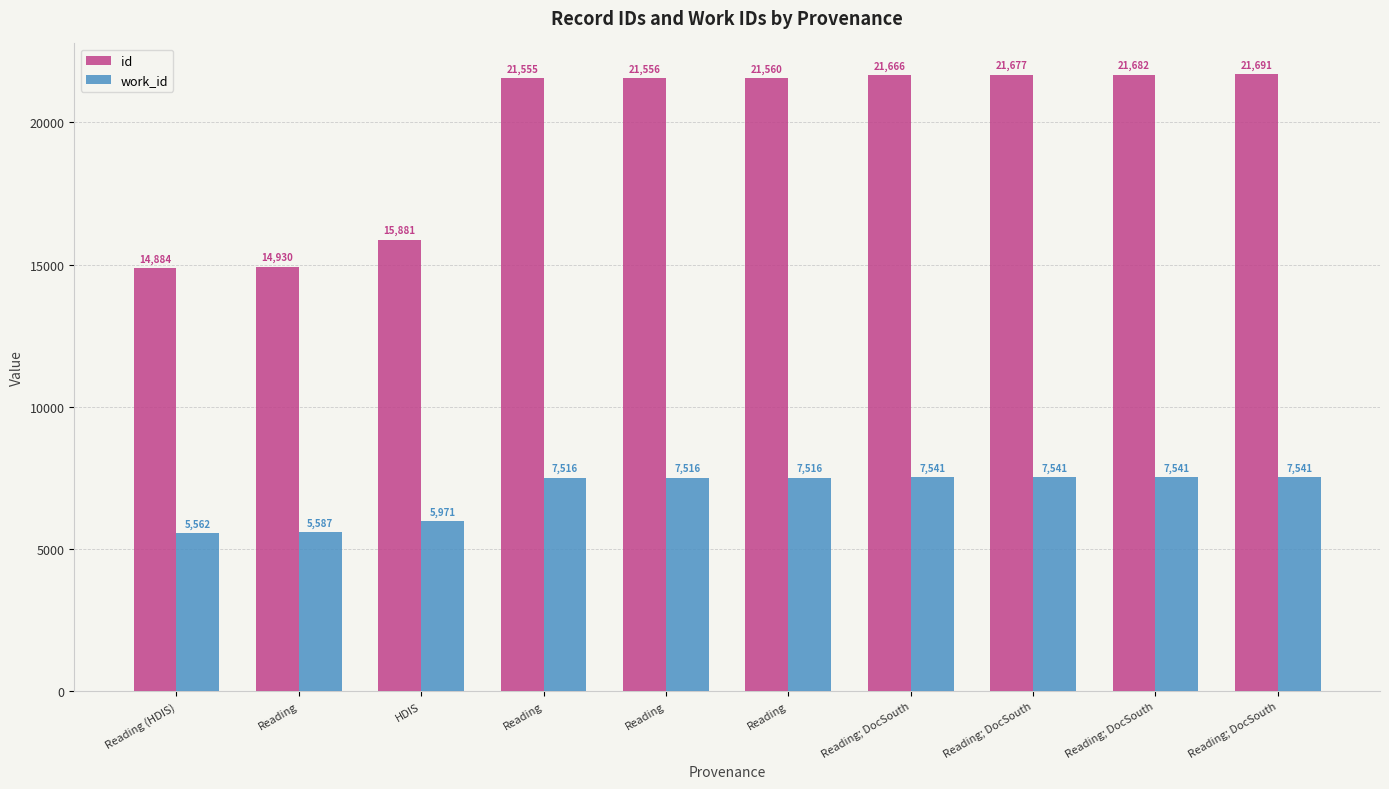

What are all the series names shown in the legend?

id, work_id